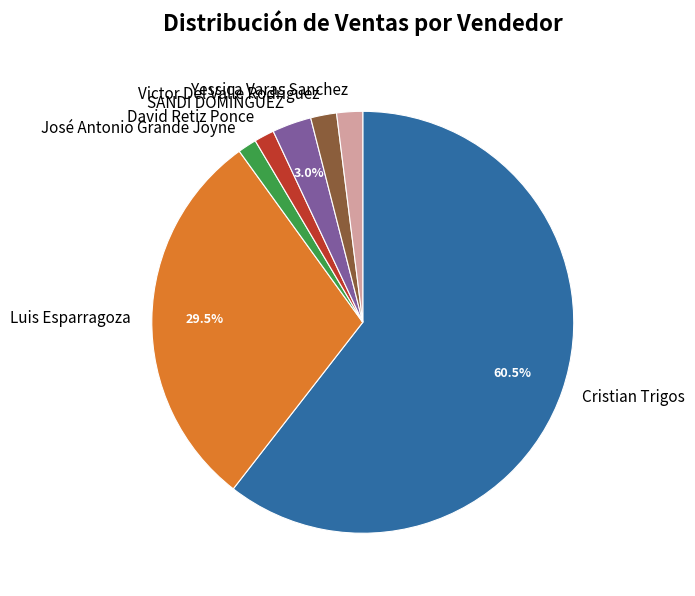

What is the majority slice?

Cristian Trigos